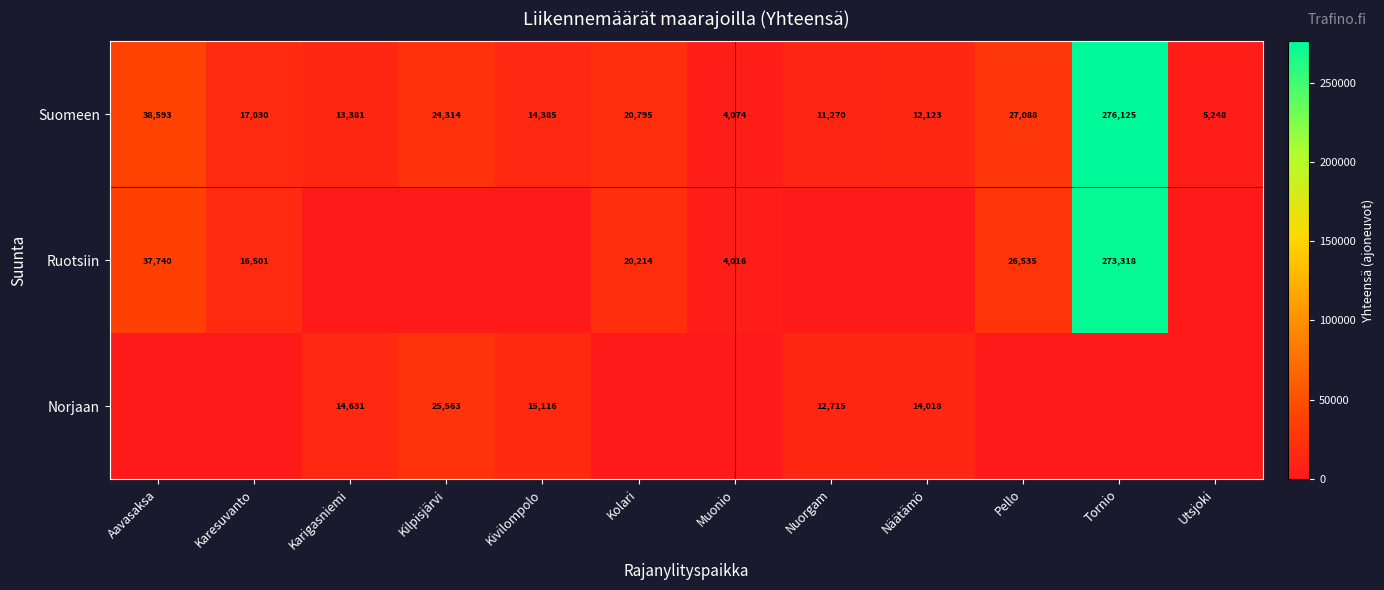

What is the approximate value of Suomeen at Muonio, to the nearest 50?

4050